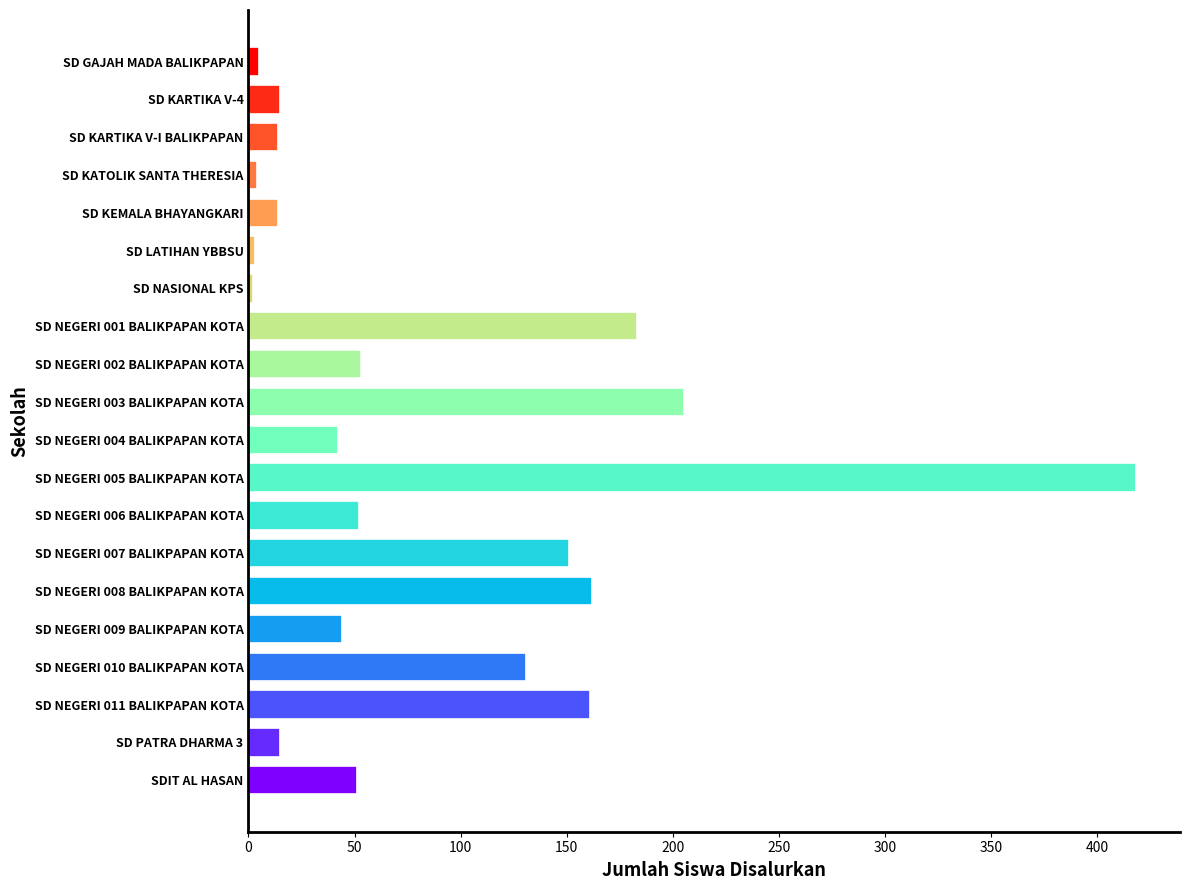

At which label is the value closest to 210?

SD NEGERI 003 BALIKPAPAN KOTA